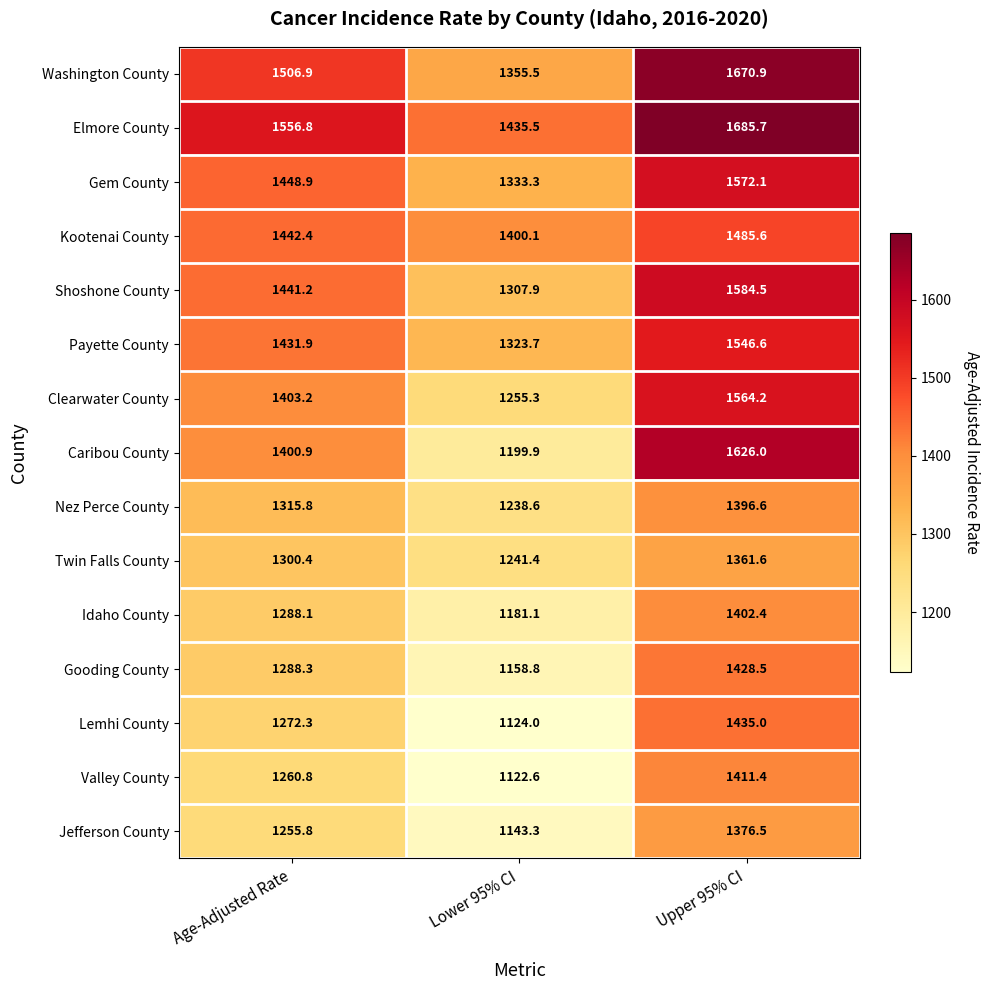

What is the maximum value shown in the chart?

1685.7